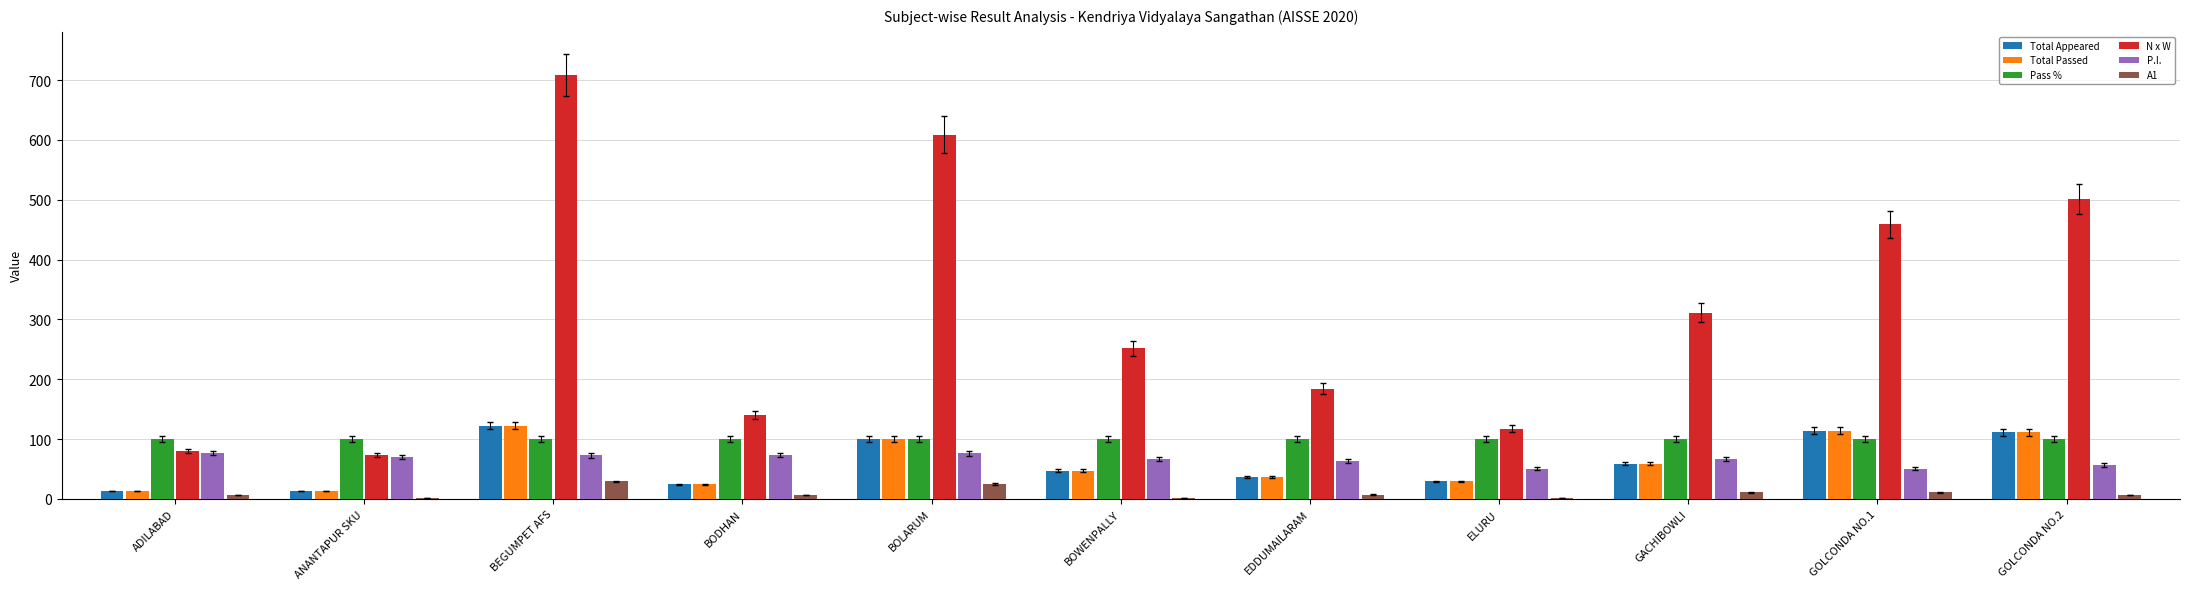

Between BOWENPALLY and GOLCONDA NO.1, which series saw the biggest shift?

N x W